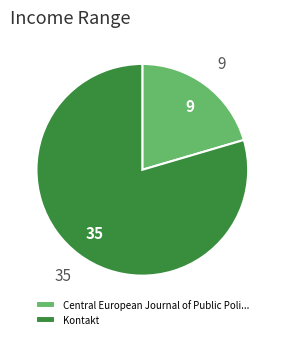

Which category has the biggest portion of the pie?

Kontakt